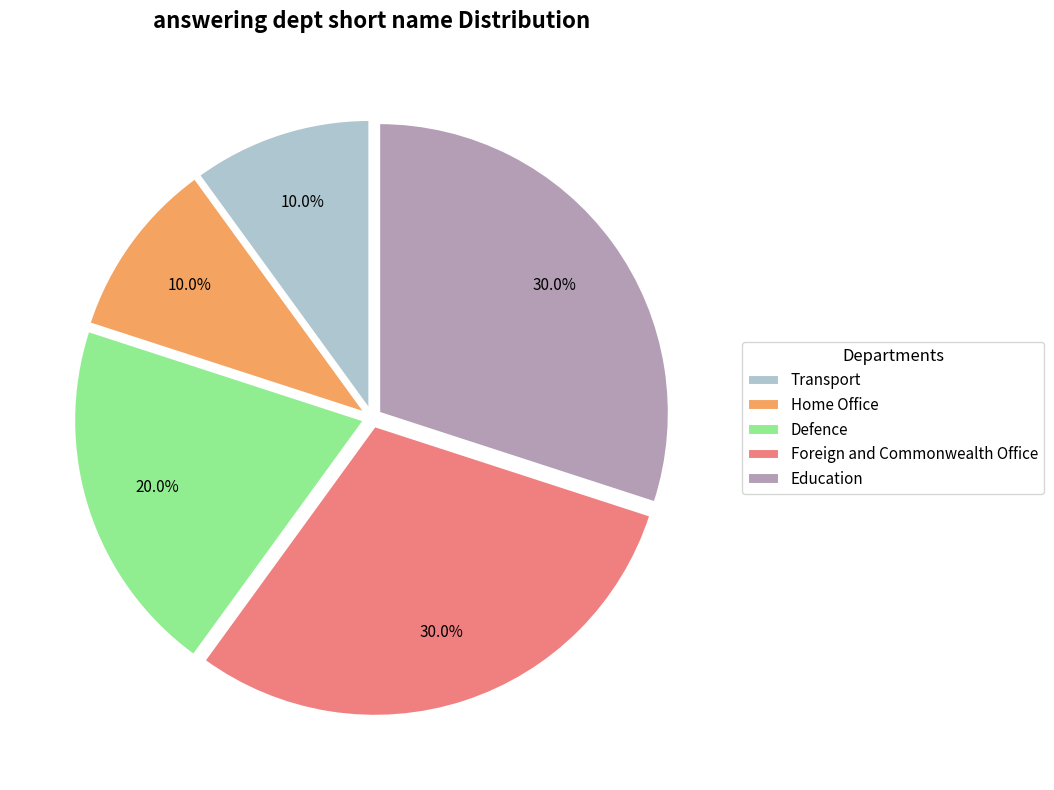

Which has a higher value, Education or Transport?

Education